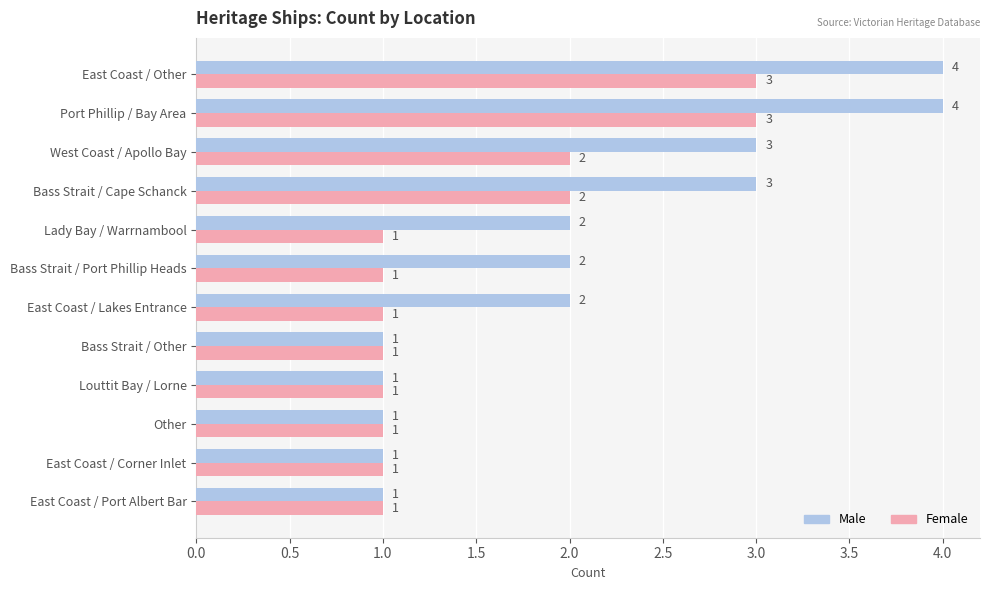

How many Female values are between 1 and 2?

10